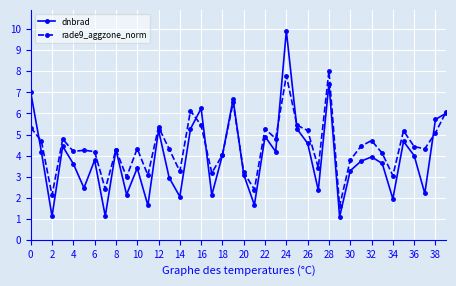

What is the value of the rade9_aggzone_norm point at the 5th from the left?

4.2